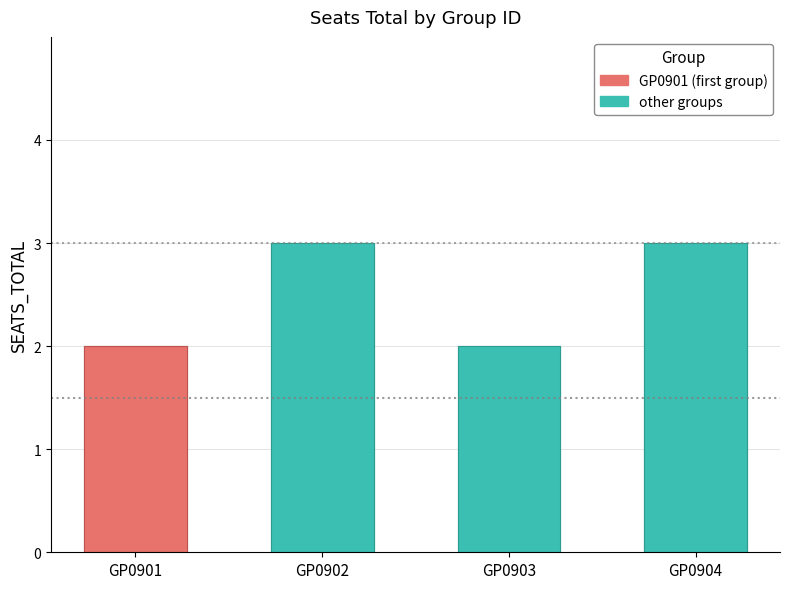

Does the chart contain any negative values?

No